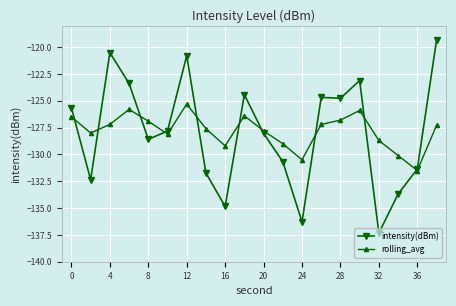

What is the maximum value for rolling_avg?

-125.3